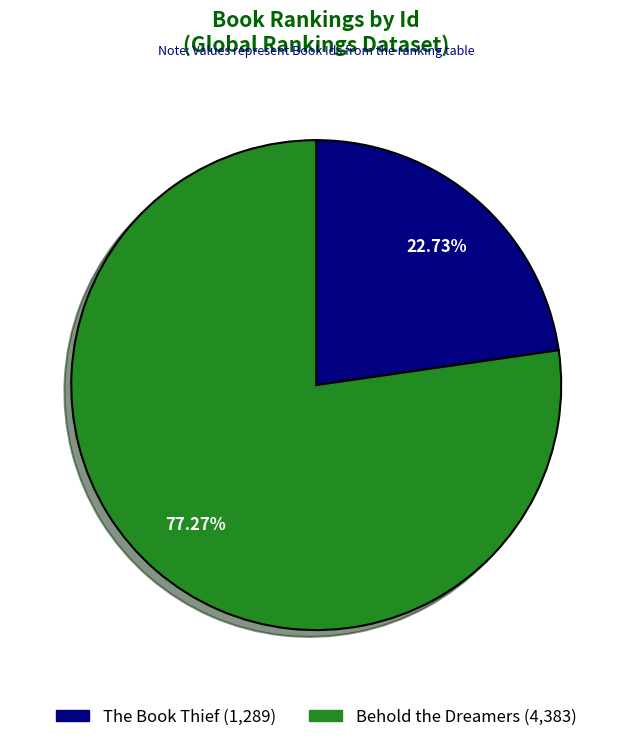

To the nearest percent, what portion does The Book Thief represent?

23%